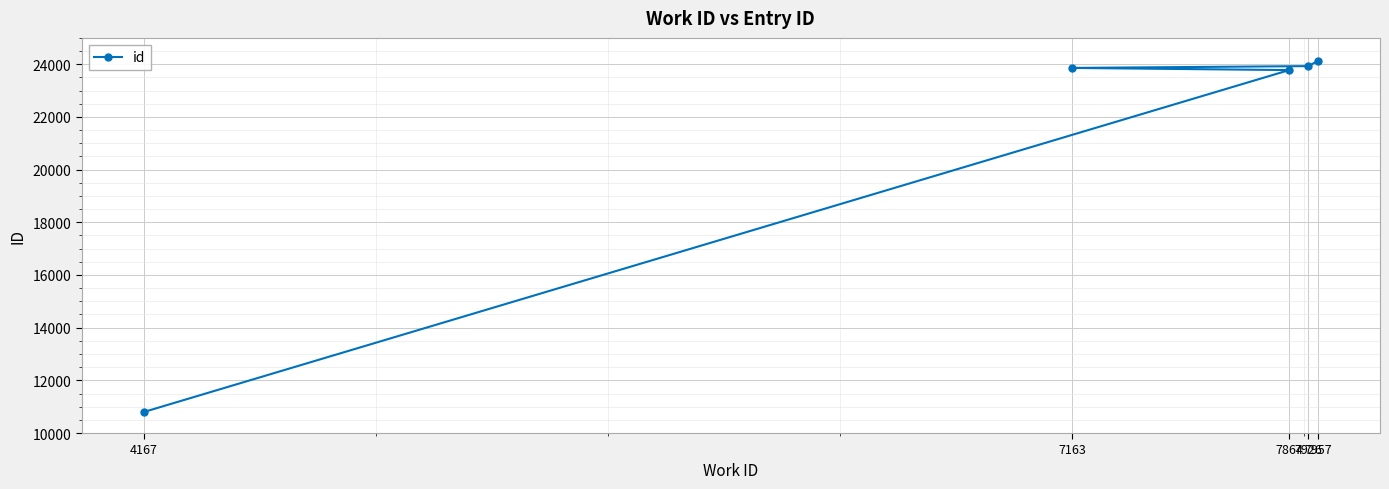

List the labels in order of value, largest first.

7957, 7926, 7163, 7864, 4167